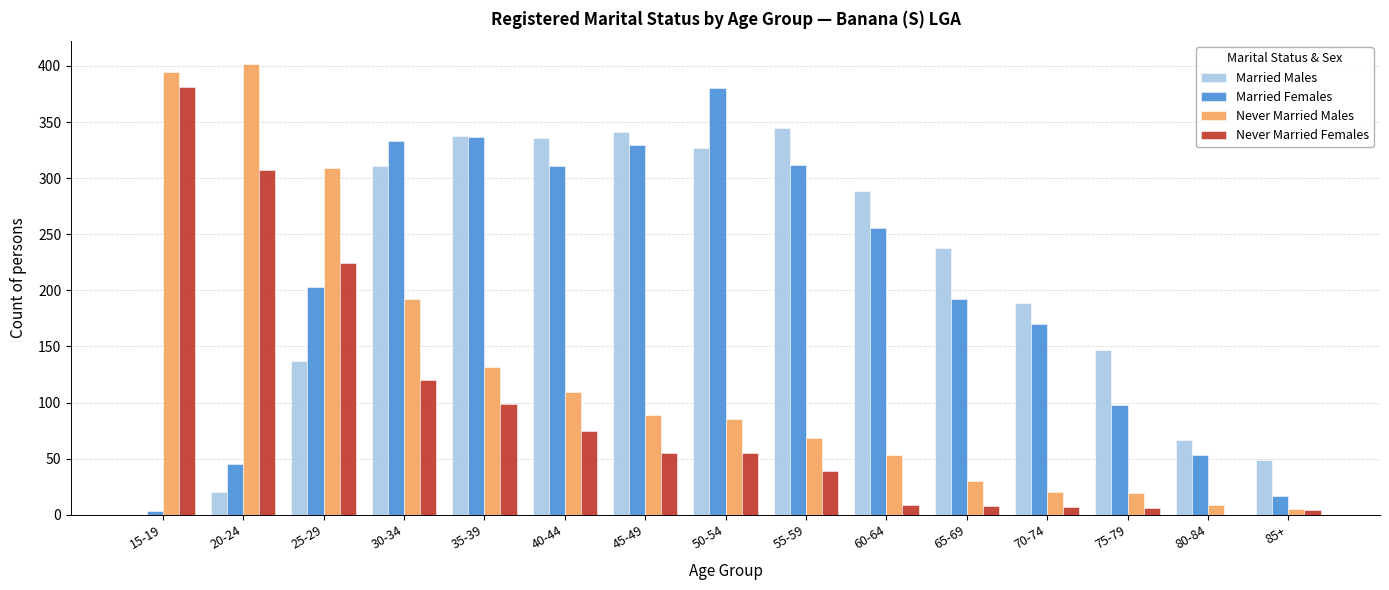

At which category is the sum across all series the highest?

30-34